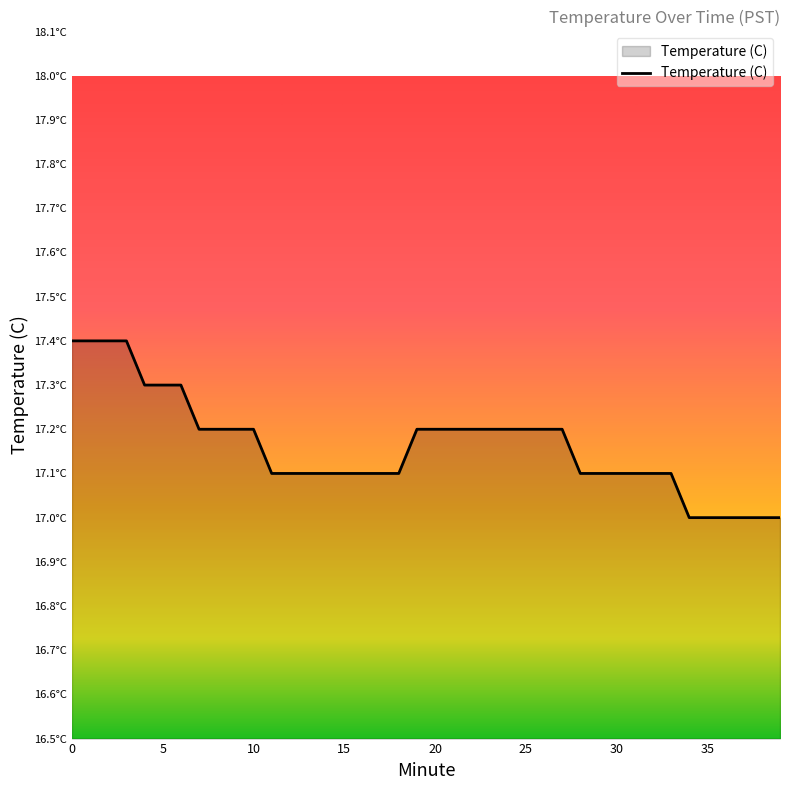

What is the average value?

17.2